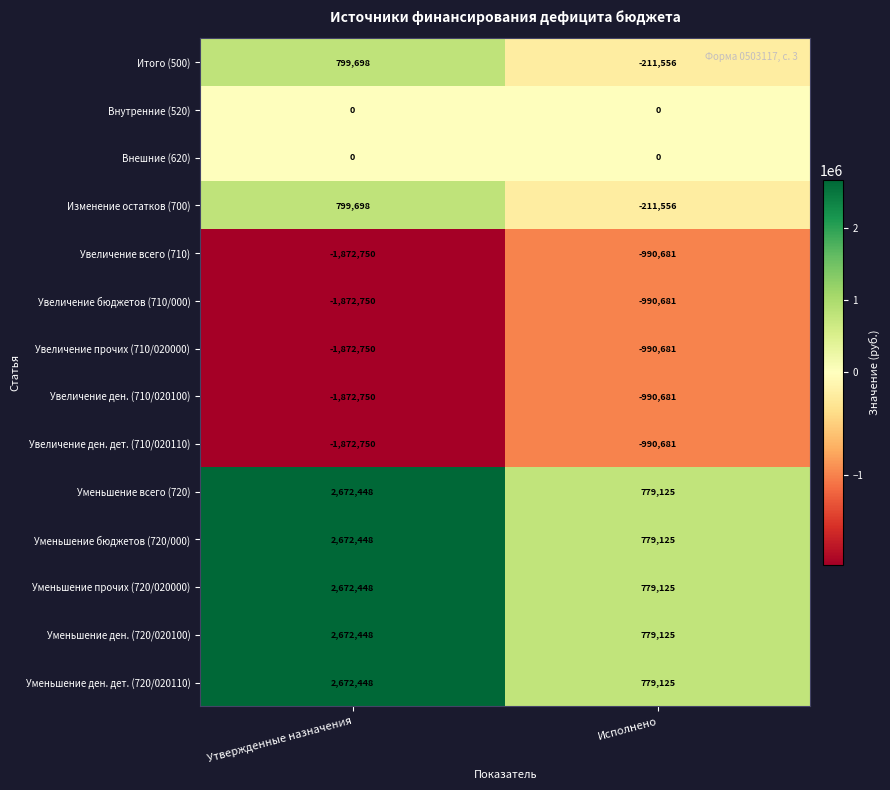

Is it true that Увеличение всего (710) equals -990681 at Исполнено?

True